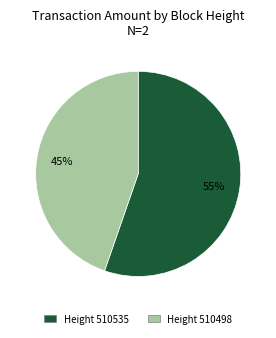

Is it true that Height 510498 is 51% of the pie?

False